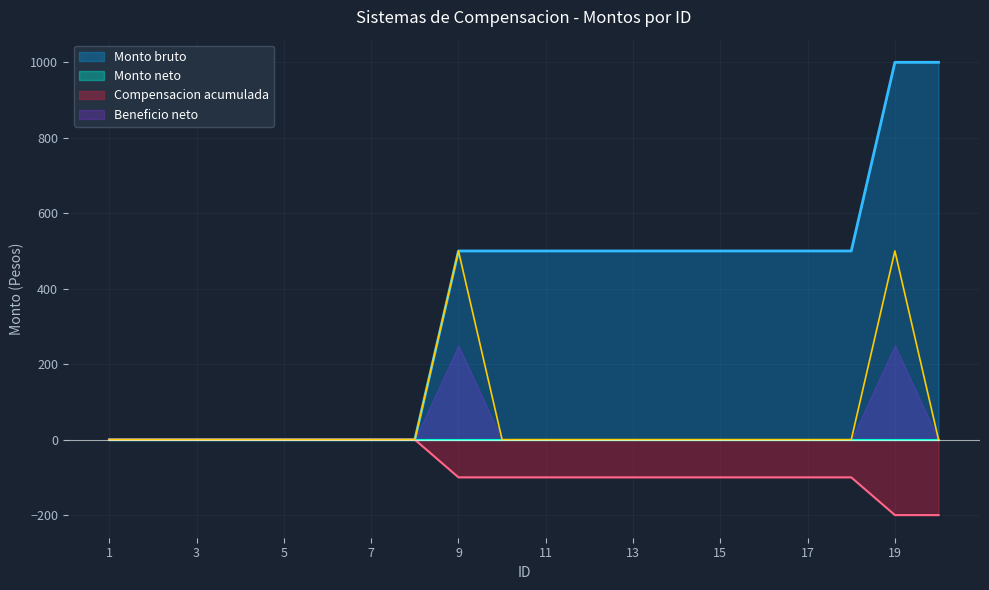

True or false: Beneficio neto and Monto bruto intersect in this chart.

False